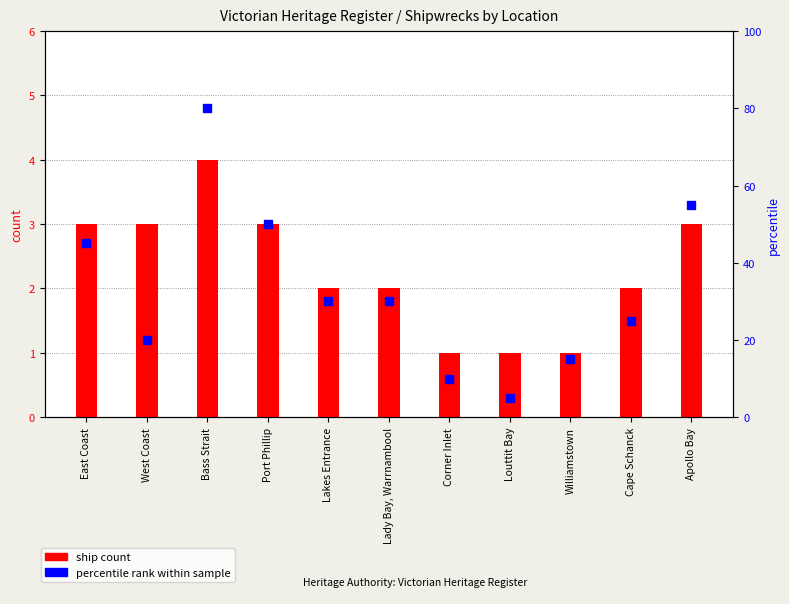

Which series contains the lowest Y value?

ship count